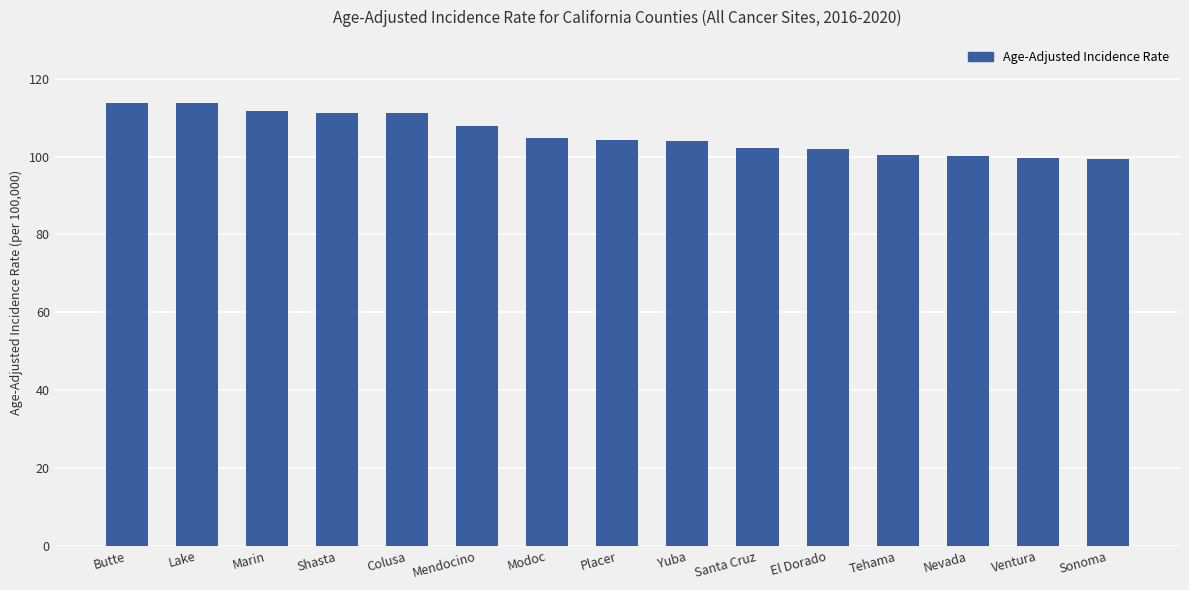

The value at Butte is 113.7. True or false?

True